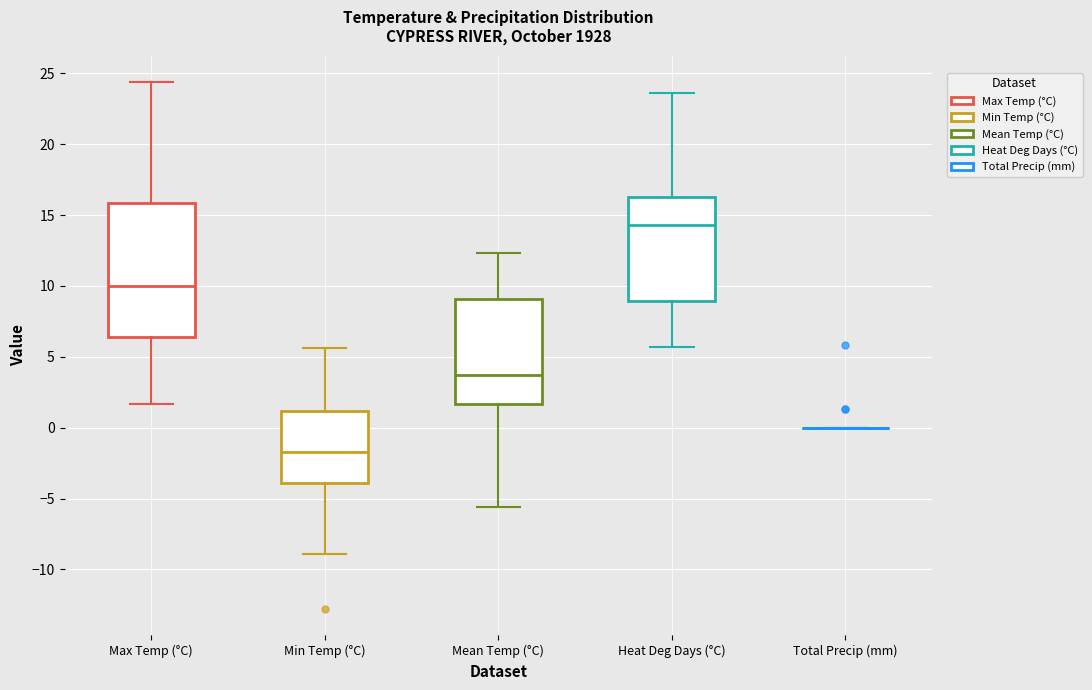

Which box is the tallest, from its lower edge to its upper edge?

Max Temp (°C)